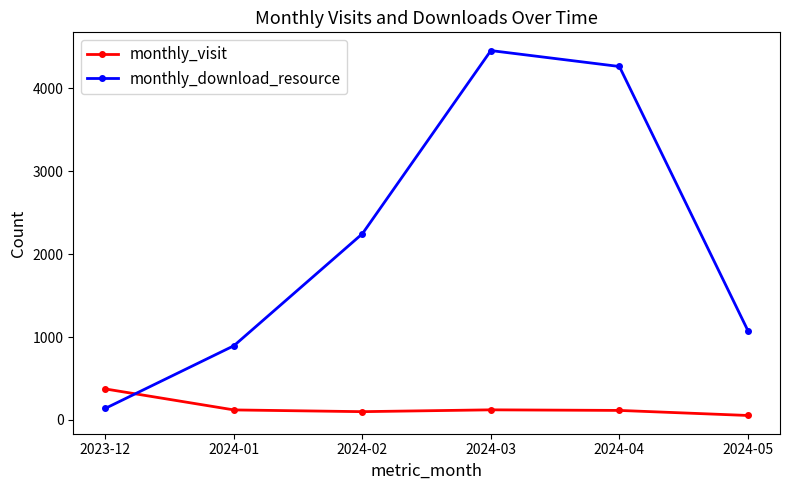

What is the spread (max minus min) of values at 2024-01?

774